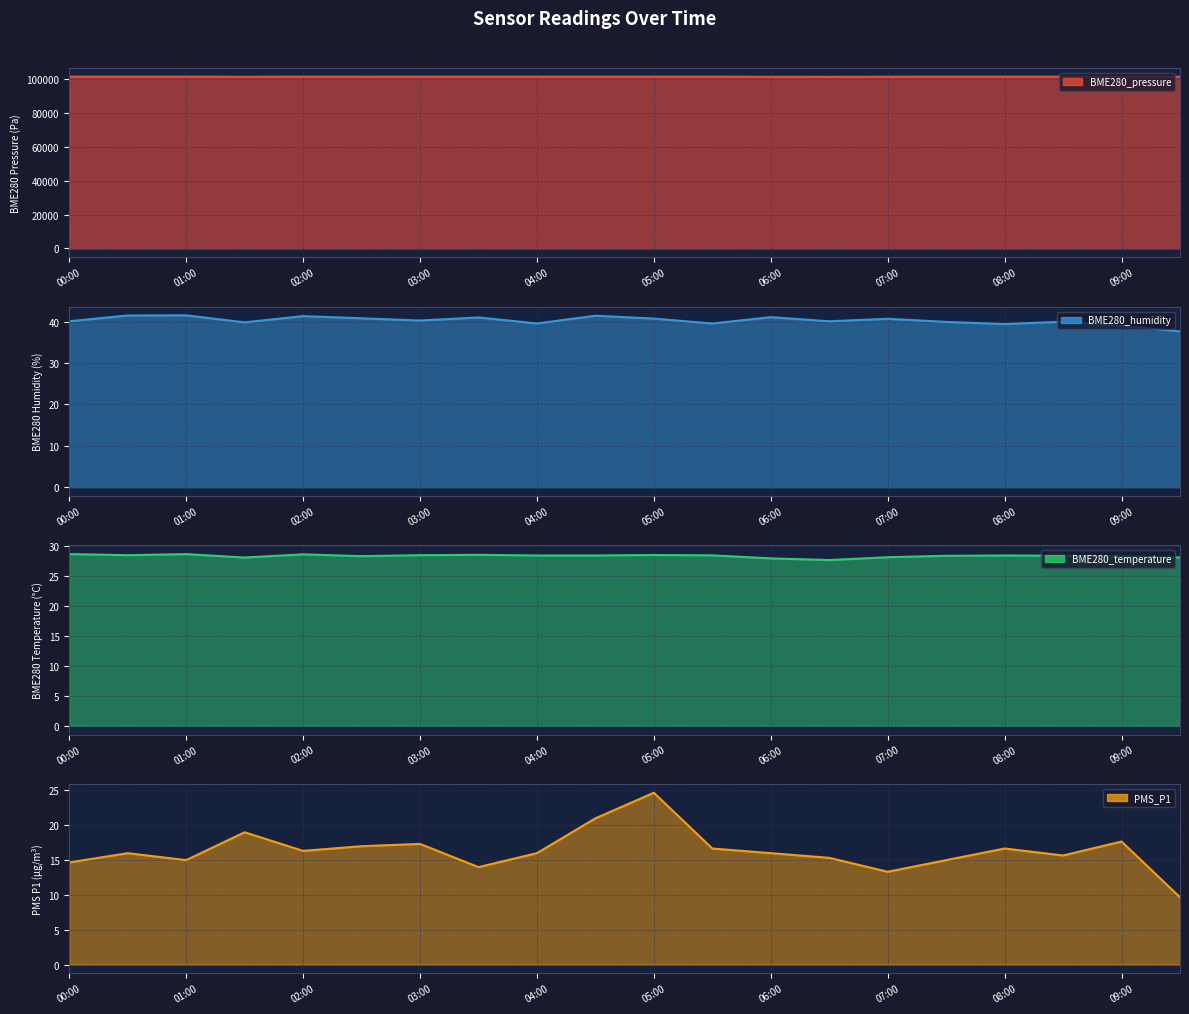

At which category does BME280_humidity reach its first local peak?

01:00